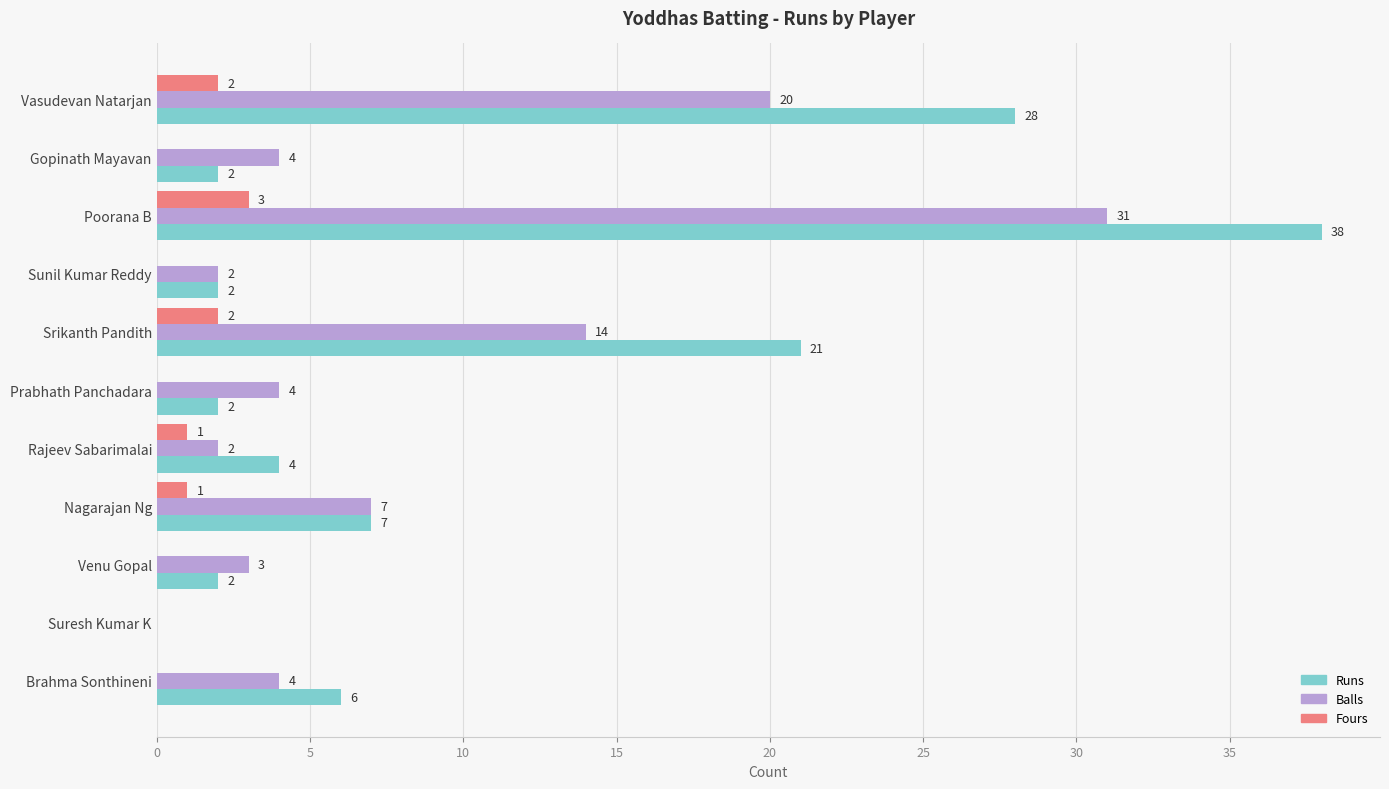

What is the sum of all Fours values?

9